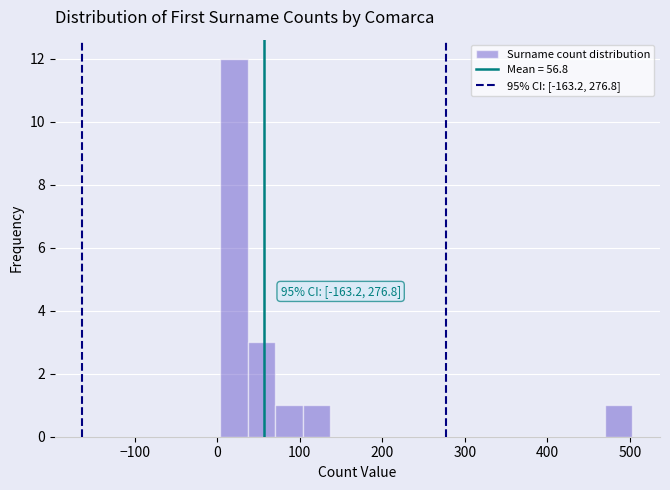

Around what value on the x-axis is the tallest bar? Give the approximate position of its centre, as read against the axis.

20